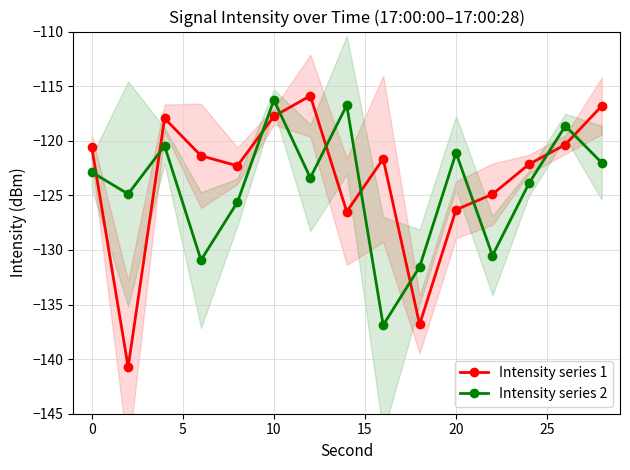

Rank the series by their maximum value, from highest to lowest.

Intensity series 1, Intensity series 2